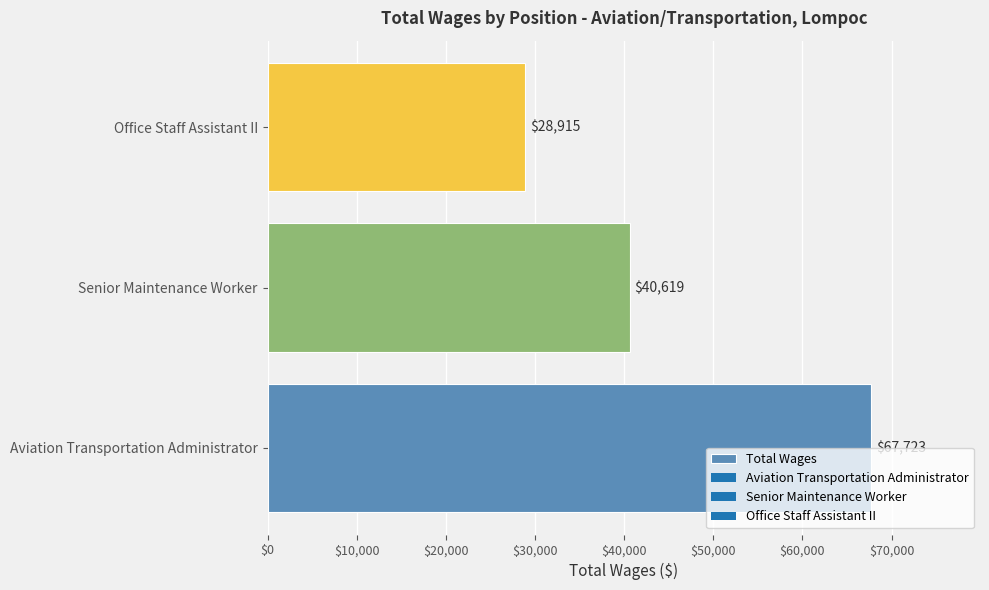

Rank the categories by value from highest to lowest.

Aviation Transportation Administrator, Senior Maintenance Worker, Office Staff Assistant II